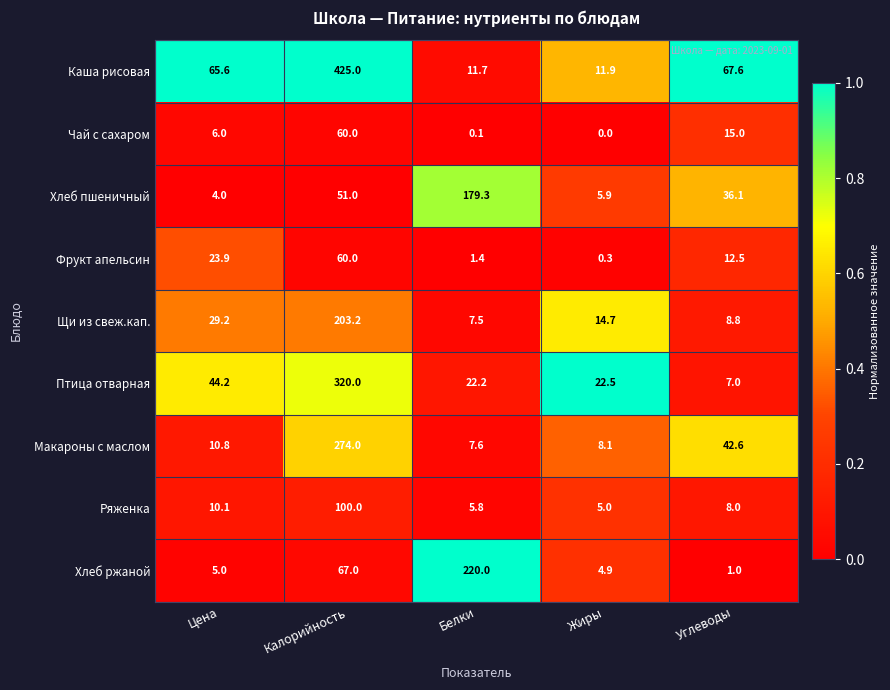

Which series has the largest range (max minus min)?

Каша рисовая